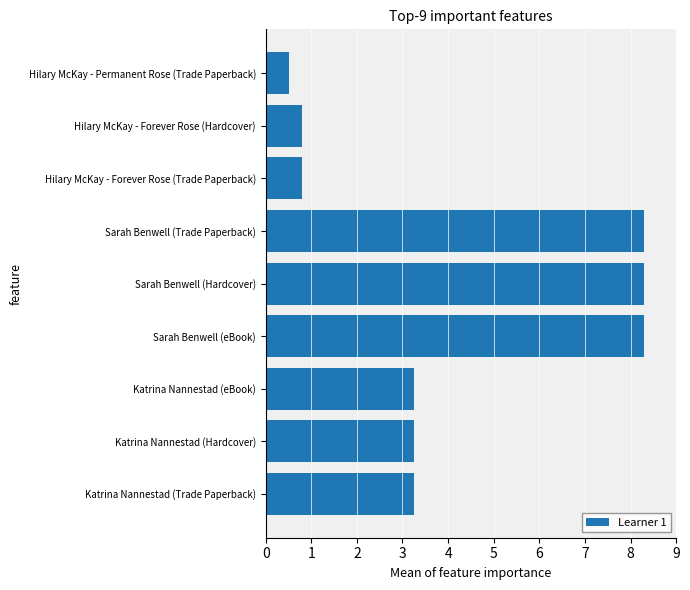

The chart shows a value of 1.1 at Hilary McKay - Forever Rose (Trade Paperback). True or false?

False